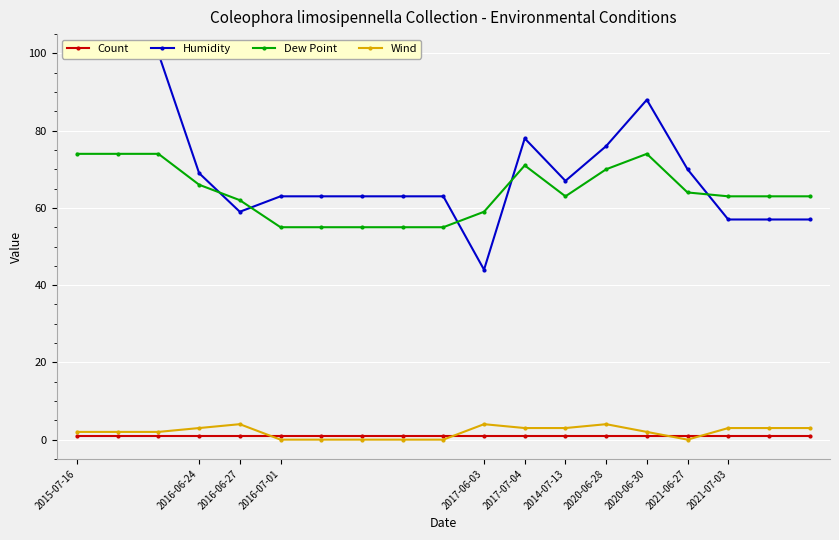

In Wind, how many points are higher than both neighbors (excluding endpoints)?

3